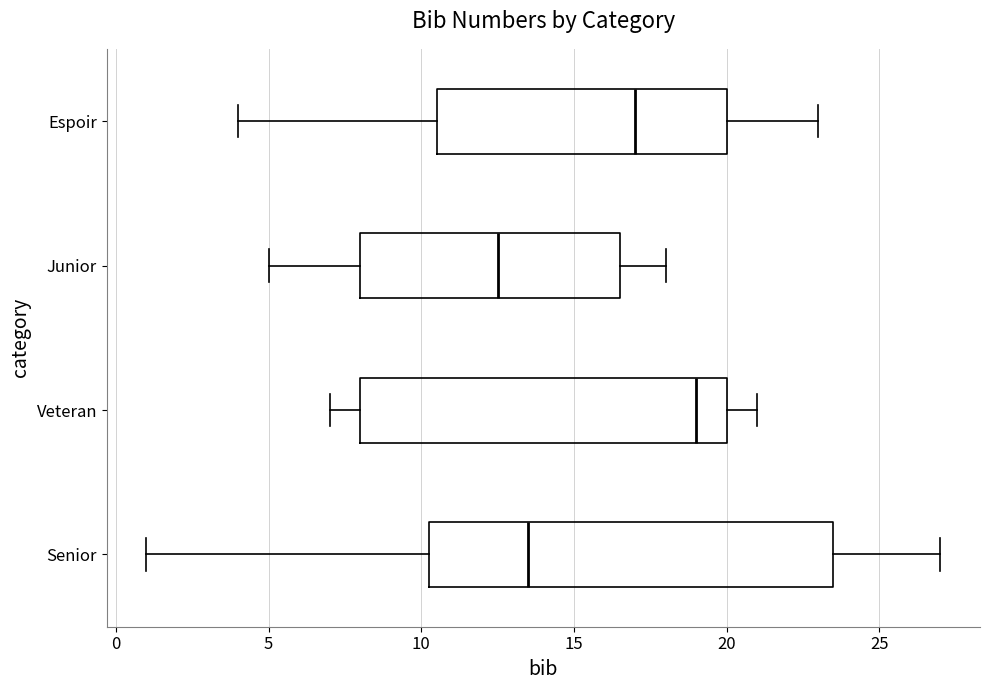

Where is the right edge of the box for Espoir on the x-axis? The values are not printed on the chart, so give them approximately, as read against the axis.

20.0